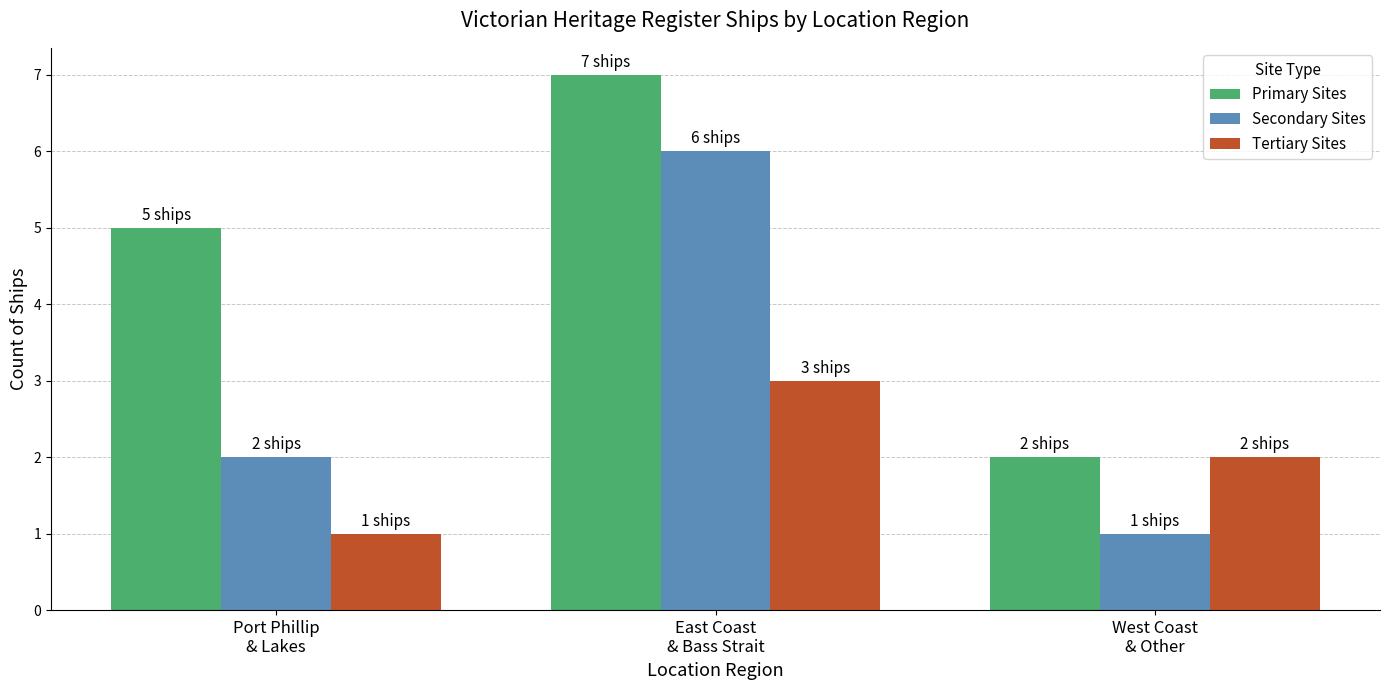

What is the maximum value shown in the chart?

7